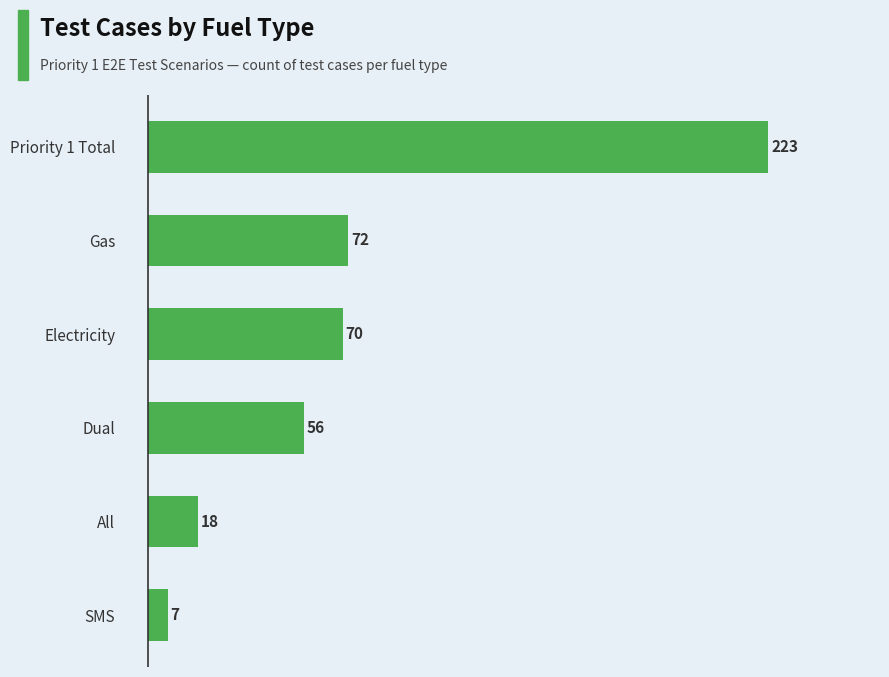

What is the difference between the second highest and second lowest values?

54